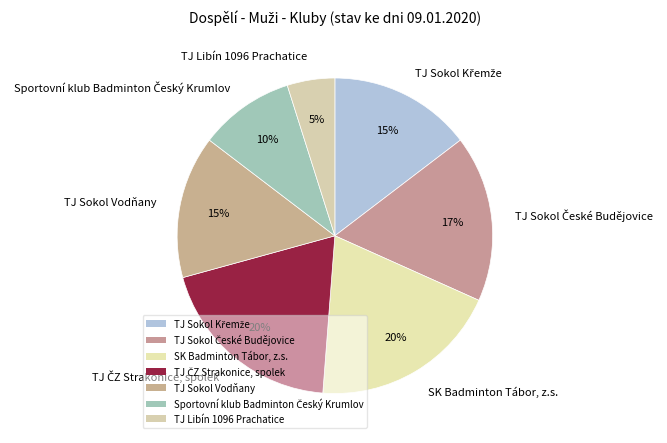

Which category has the smallest portion of the pie?

TJ Libín 1096 Prachatice